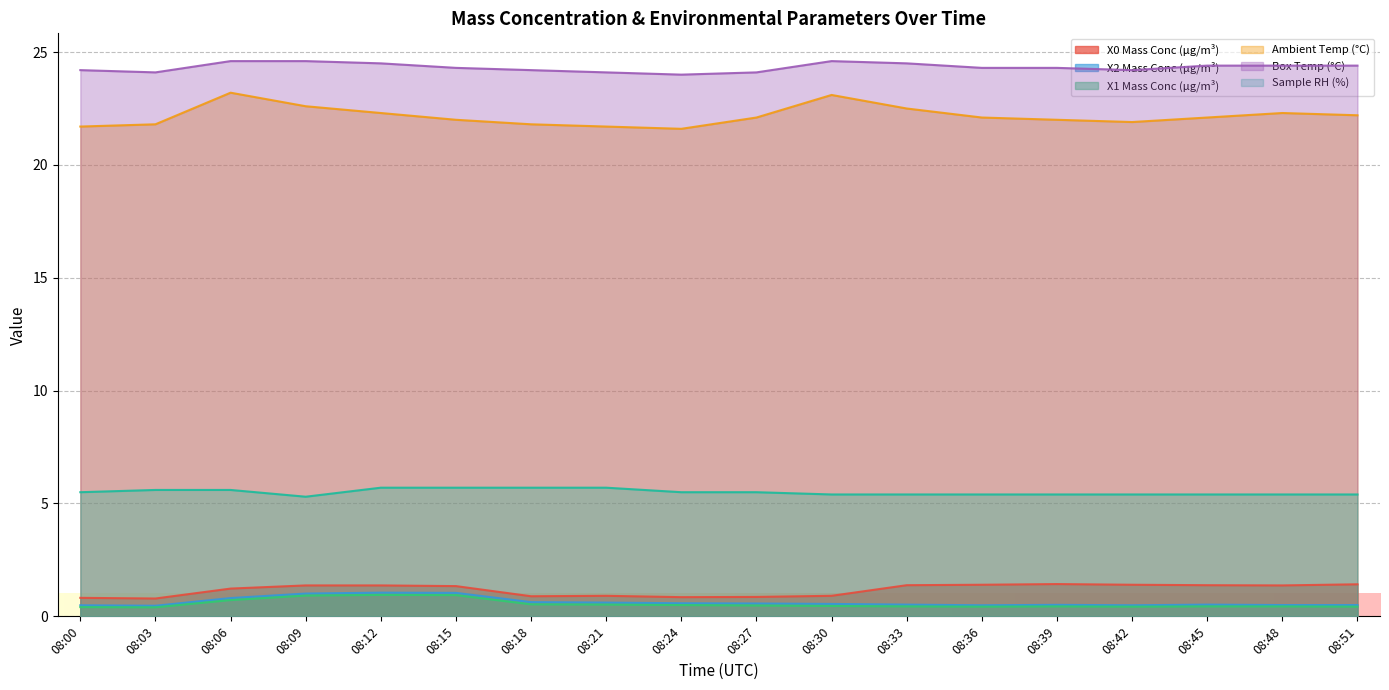

Between 08:42 and 08:21, which is larger?

08:42